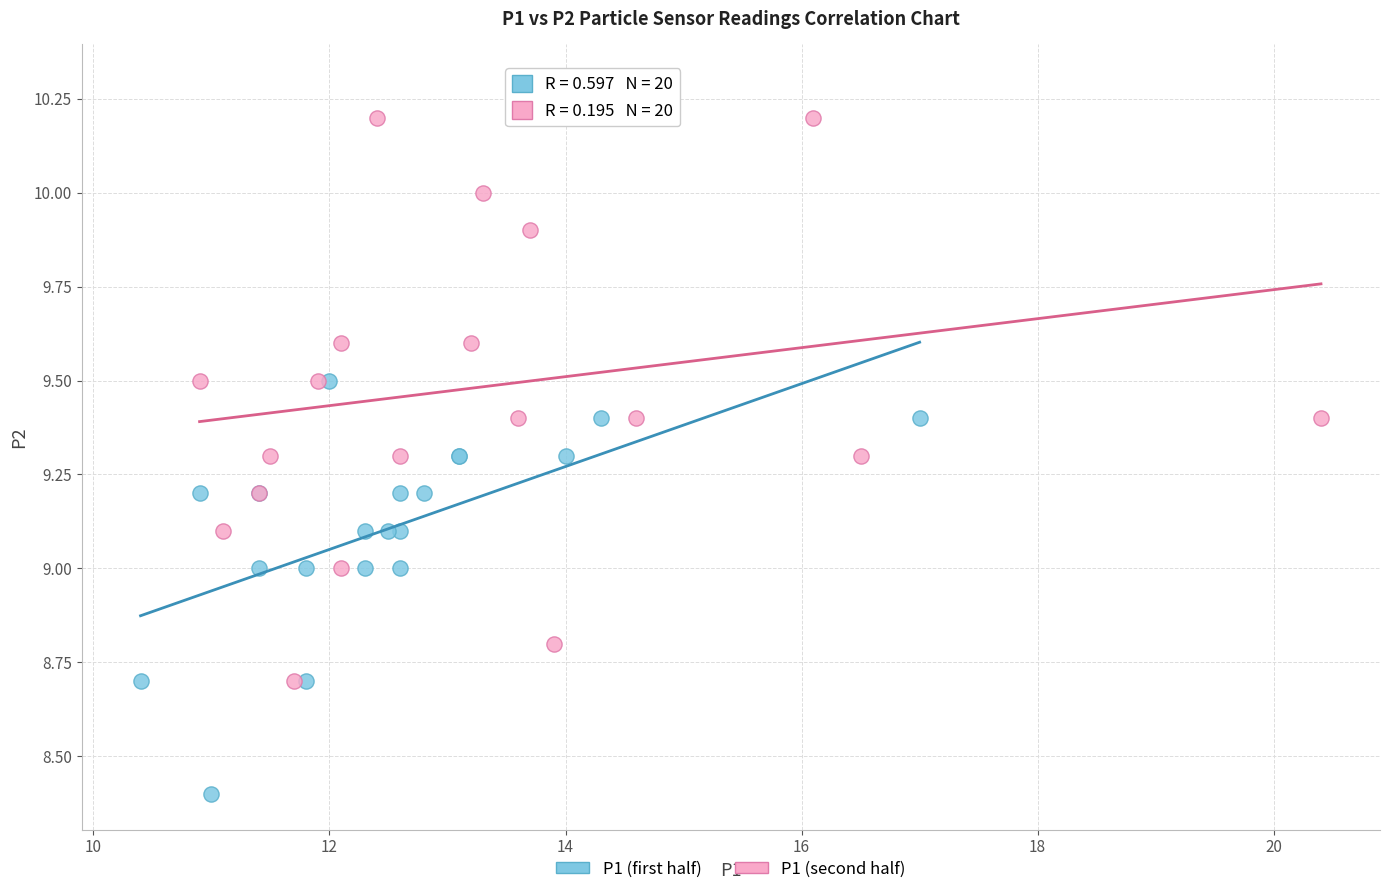

Which series contains the lowest Y value?

P1 (first half)